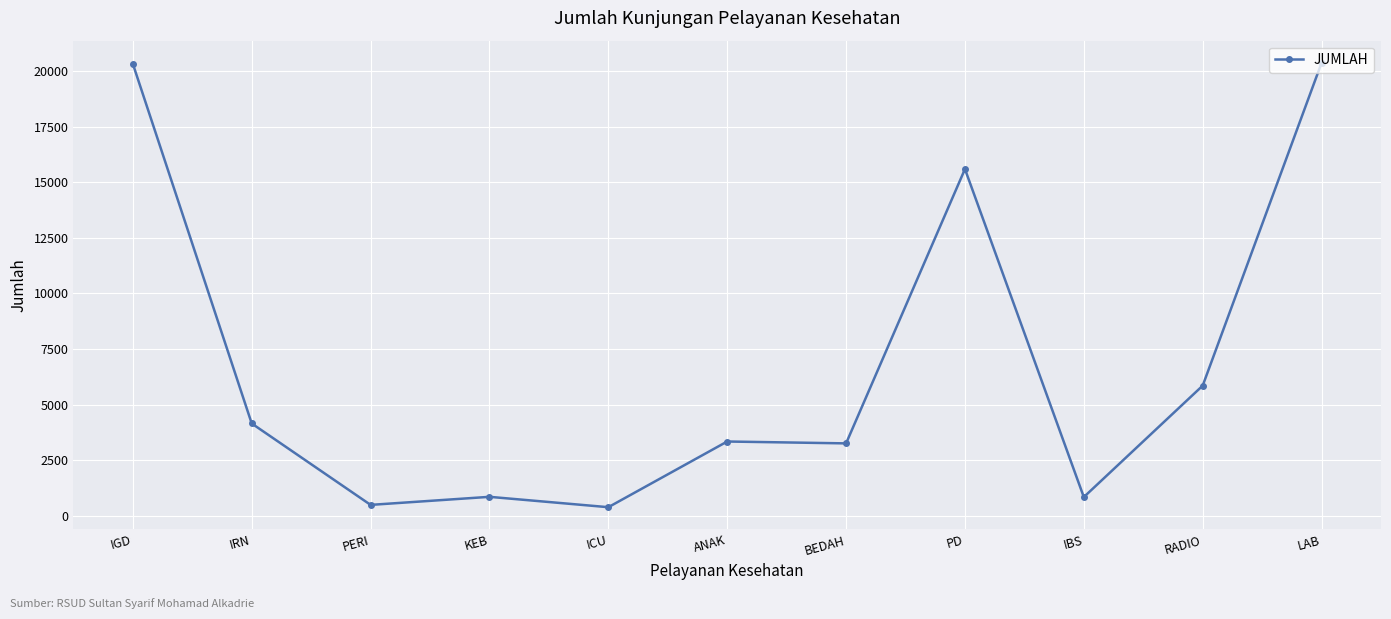

Between LAB and ANAK, which is larger?

LAB